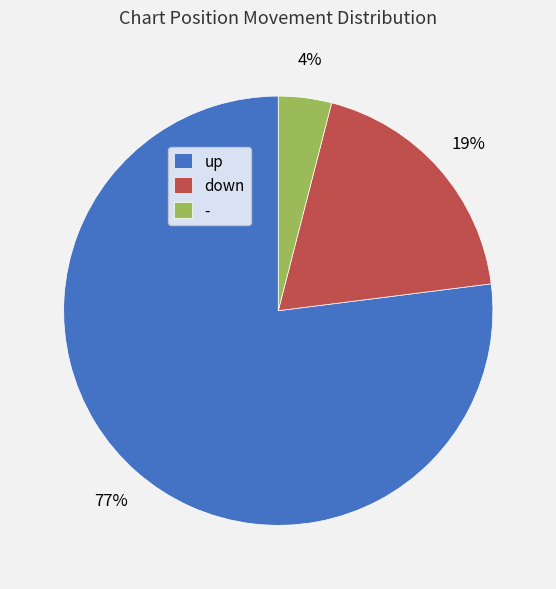

How many slices are in this pie chart?

3